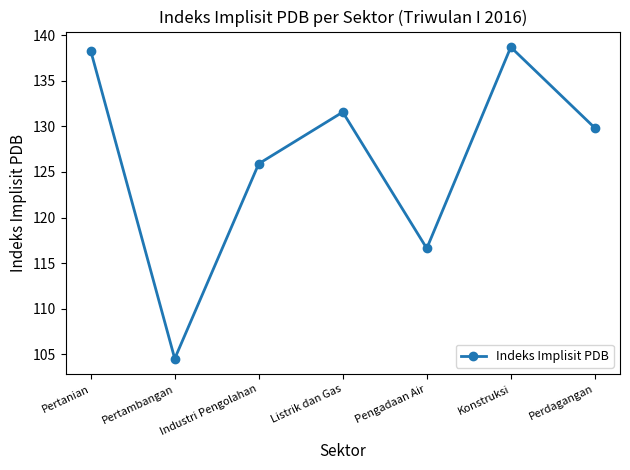

How many interior local valleys (lower than both neighbors) does the data have?

2